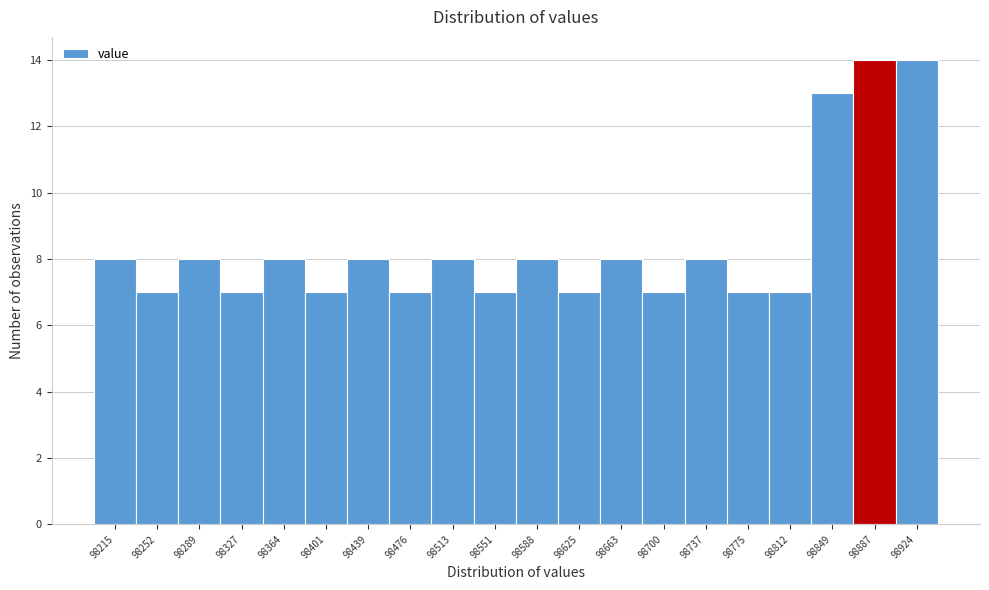

Reading right to left, list all the values displayed in this chart.

14	14	13	7	7	8	7	8	7	8	7	8	7	8	7	8	7	8	7	8